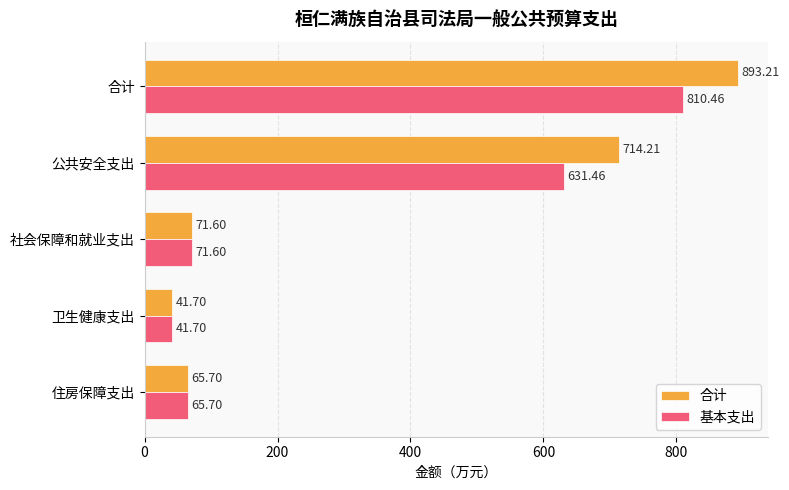

Which series has the widest spread of values?

合计